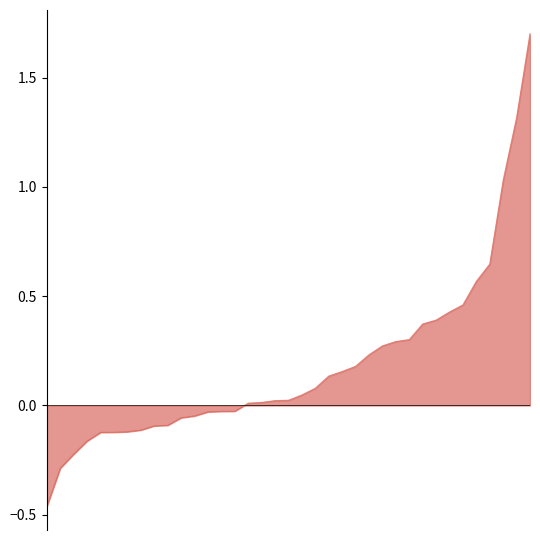

What is the greatest value displayed?

1.7